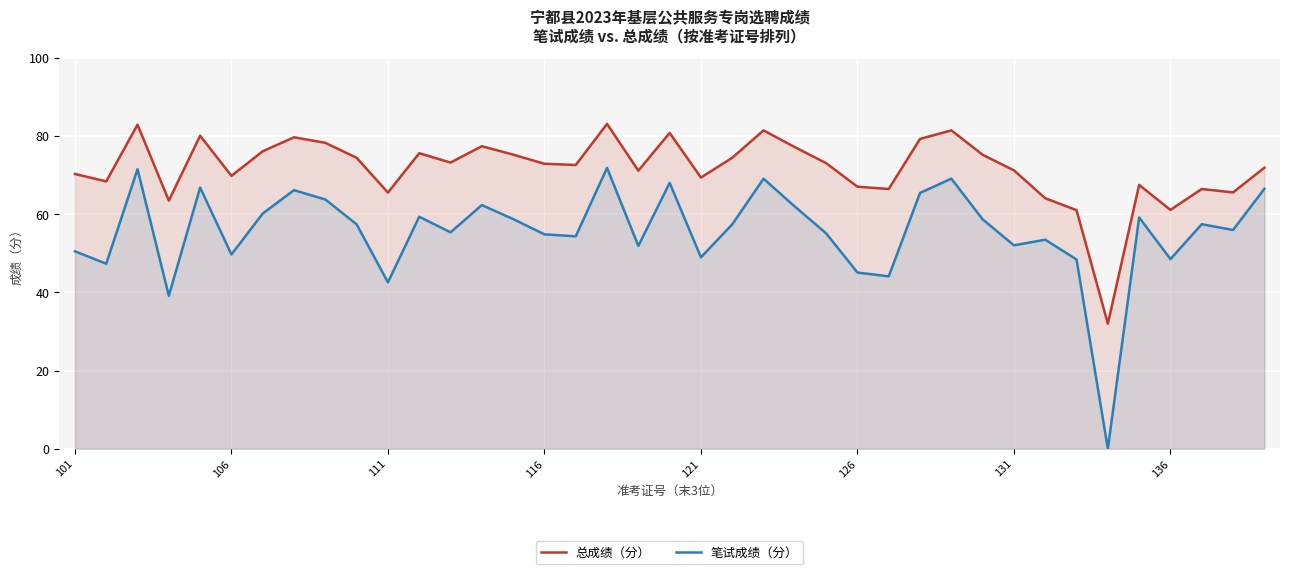

The value of 笔试成绩（分） at 32 is 48.4. True or false?

True